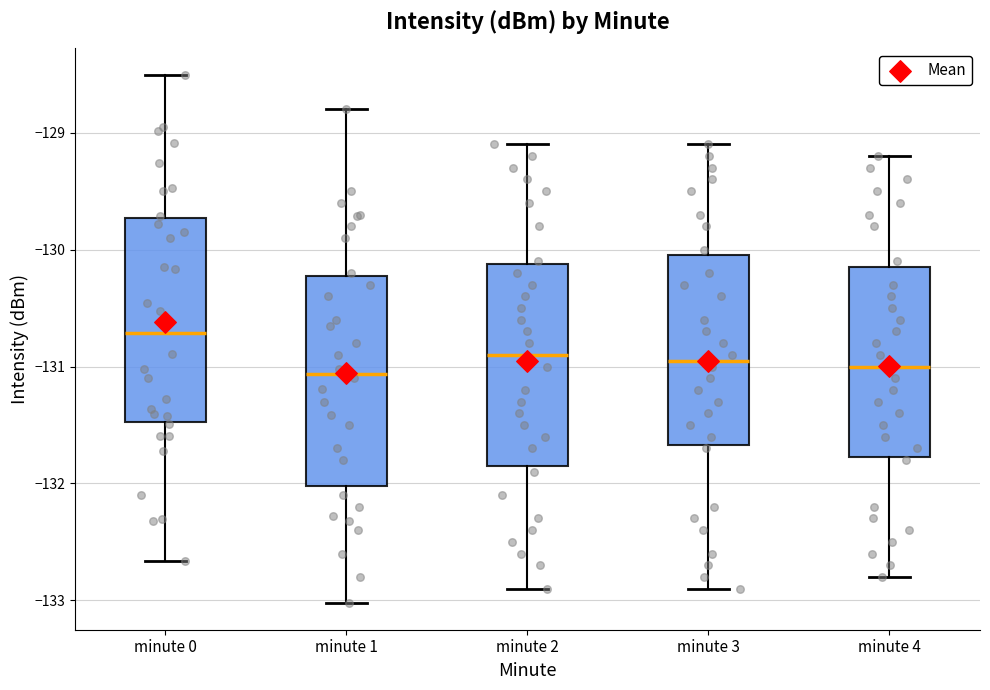

Which box has the highest median line?

minute 0